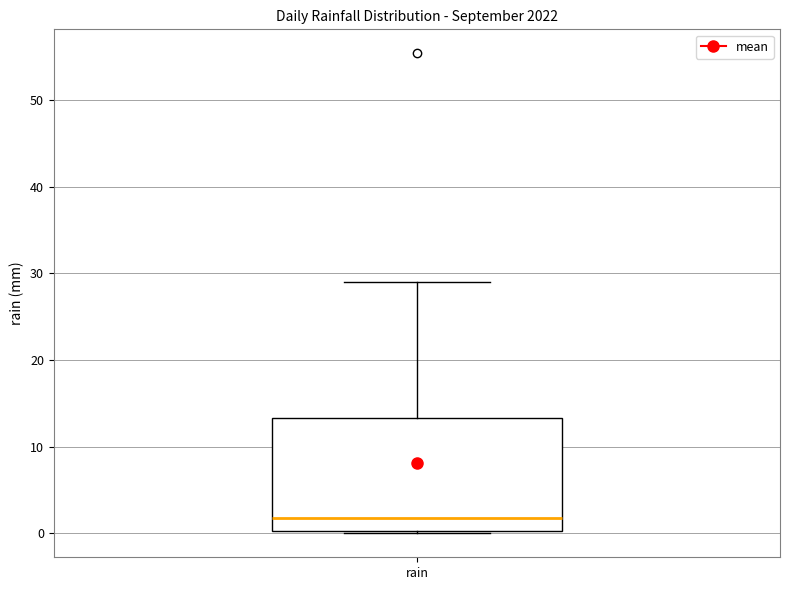

Where does the upper whisker of the box for rain end on the y-axis? The values are not printed on the chart, so give them approximately, as read against the axis.

29